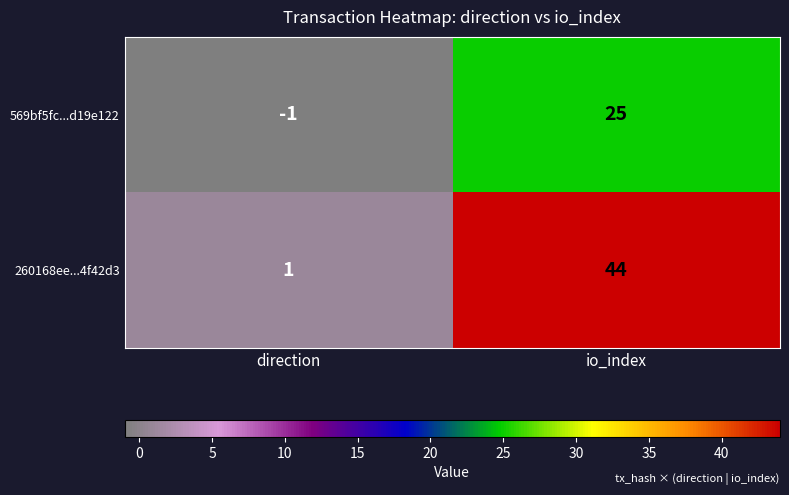

At which label is 569bf5fc...d19e122 closest to 12?

direction